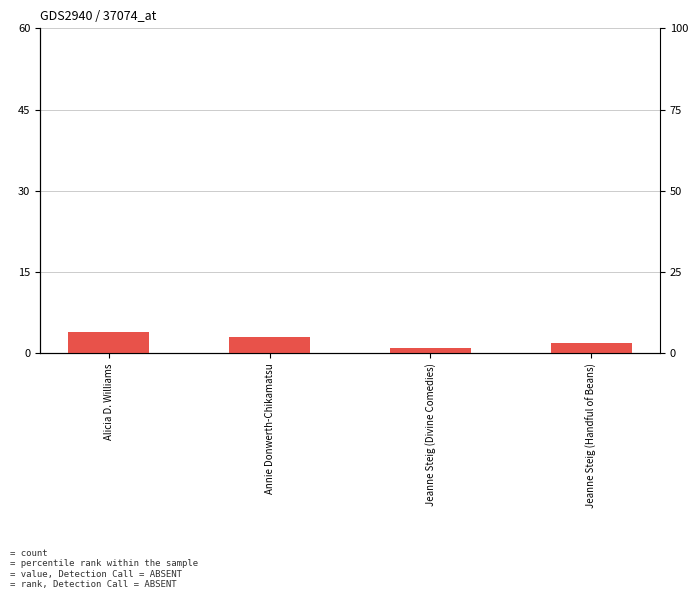

The chart shows a value of 3 at Jeanne Steig (Handful of Beans). True or false?

False